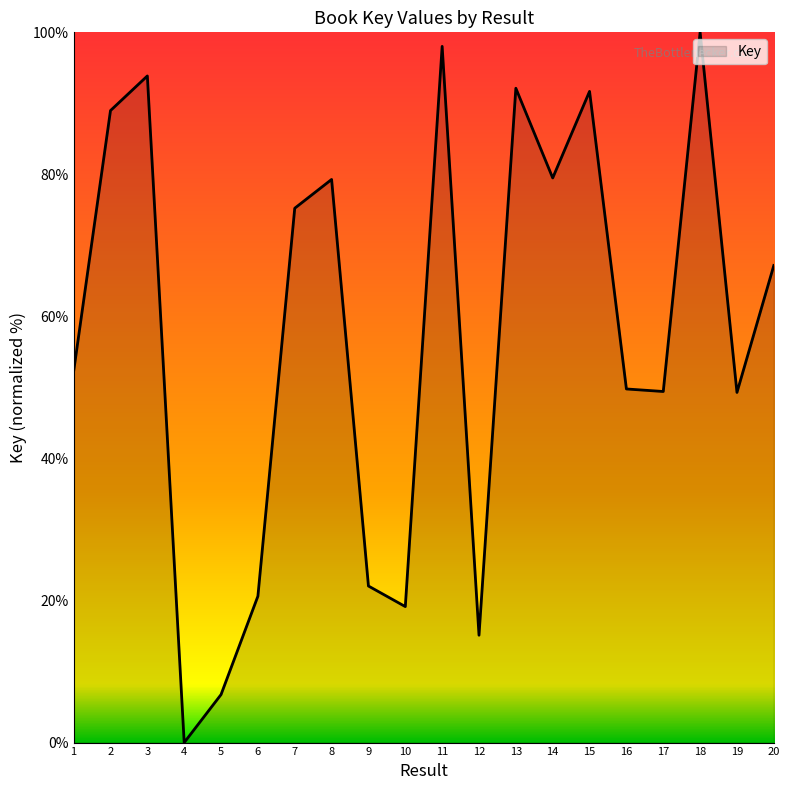

Is it true that the value at 4 is 0.0?

True